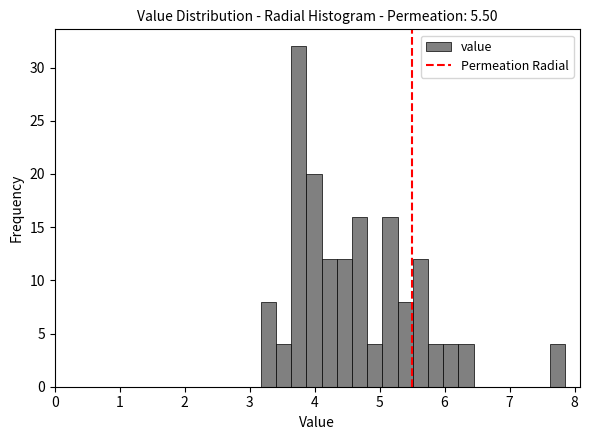

Around what value on the x-axis is the tallest bar? Give the approximate position of its centre, as read against the axis.

3.8